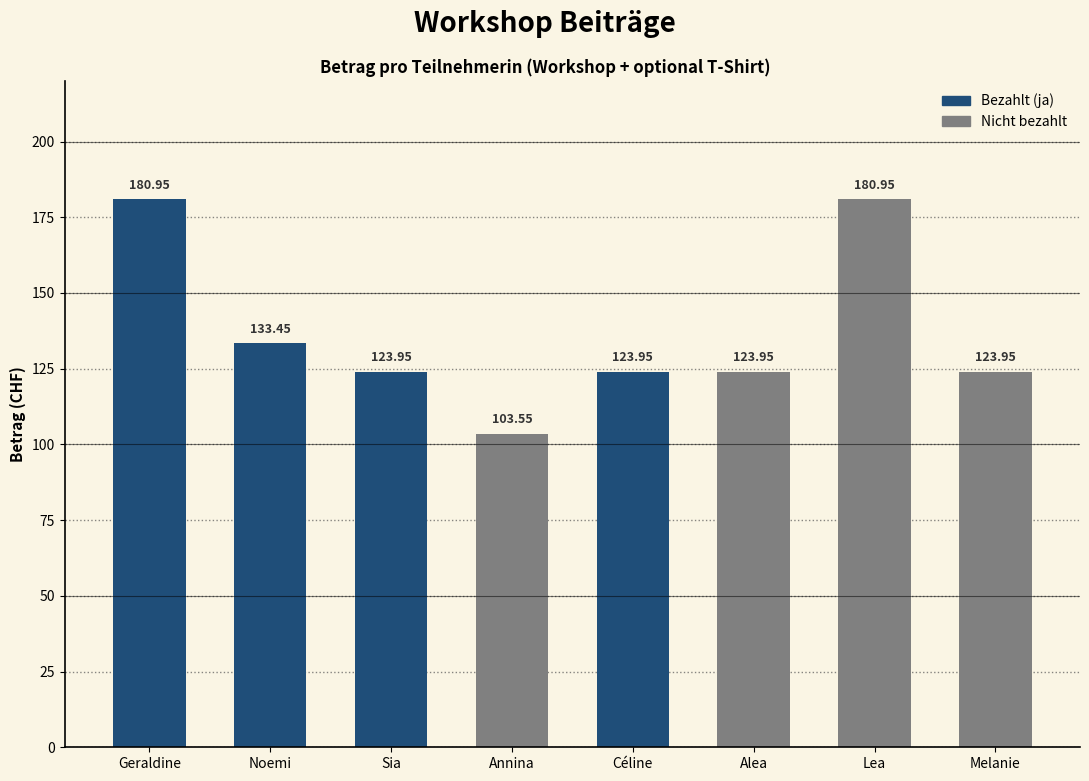

Are the bars horizontal?

No